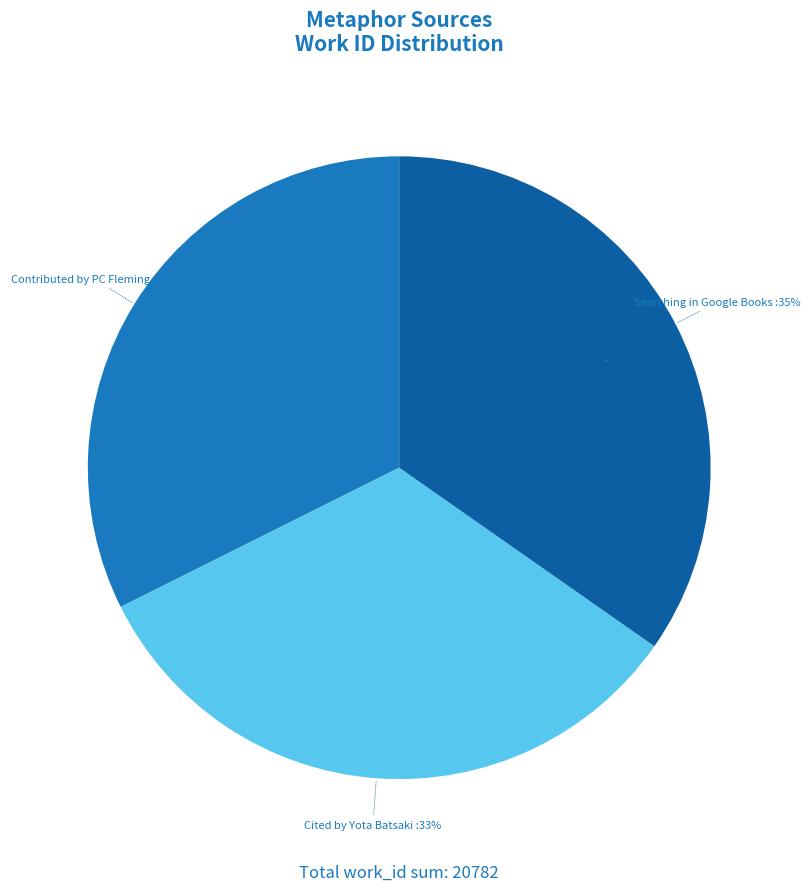

To the nearest percent, what is the combined percentage of Contributed by PC Fleming and Searching in Google Books?

67%